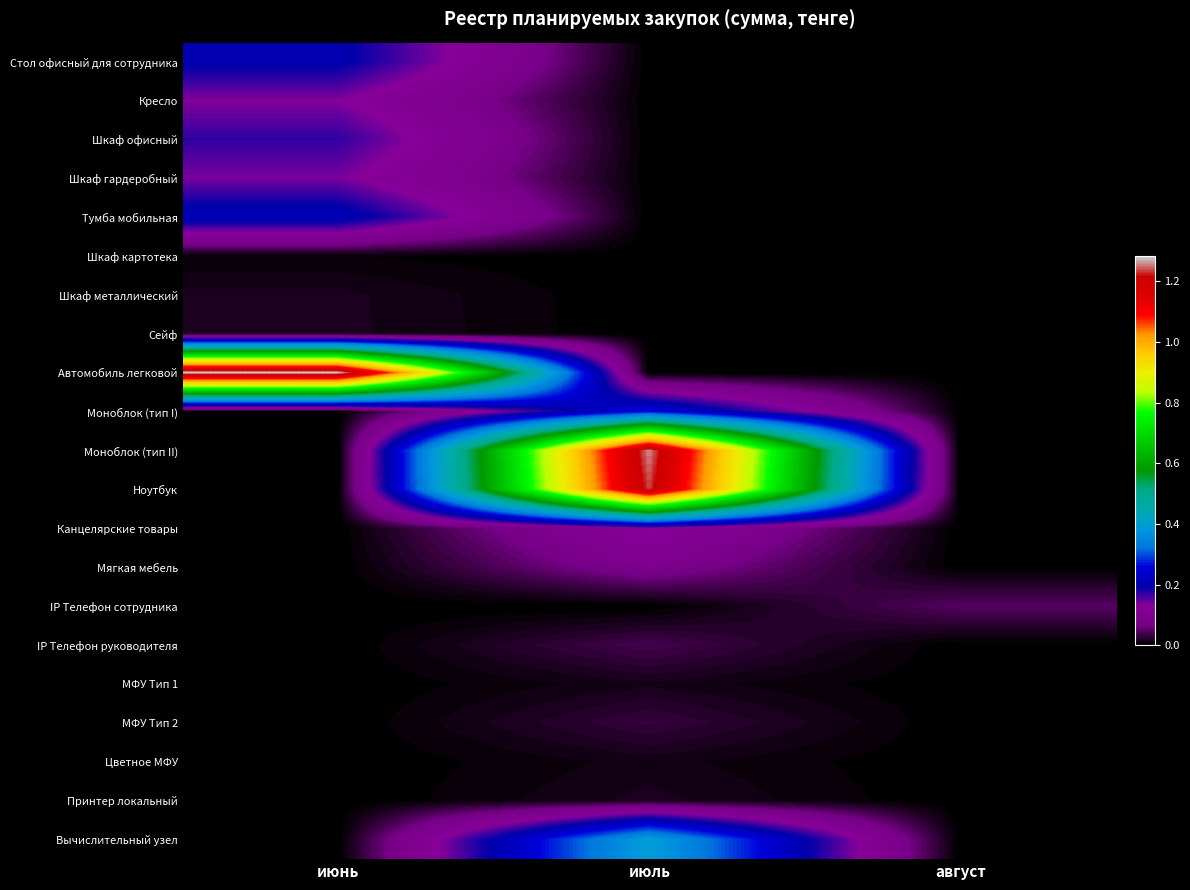

At which category is the sum across all series the highest?

июль